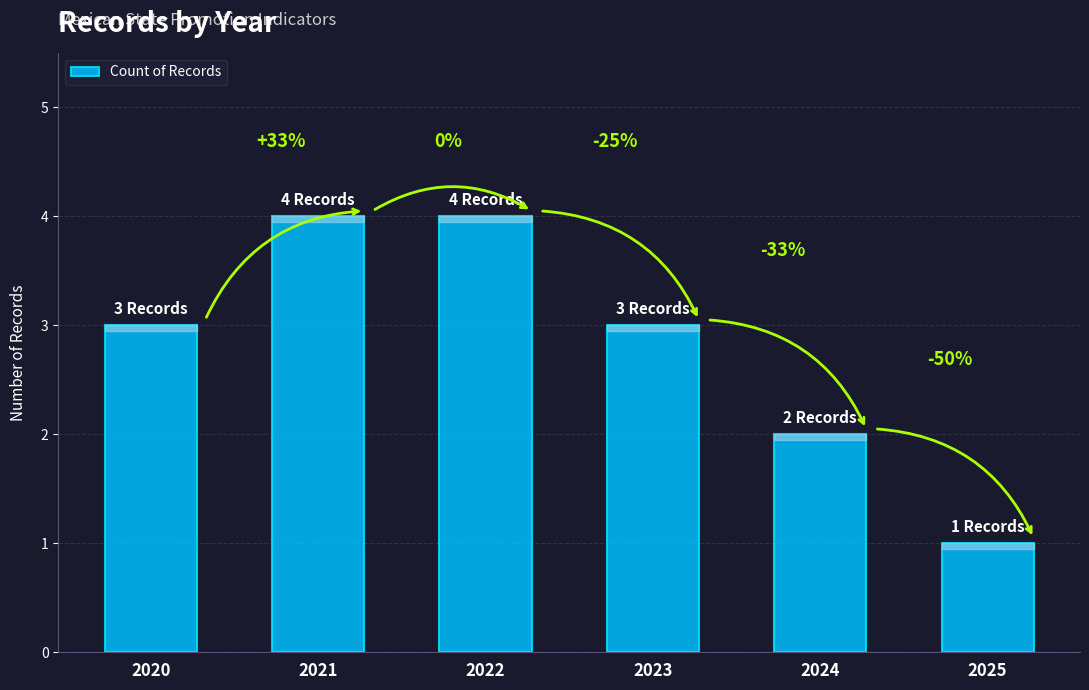

What is the smallest value displayed?

1